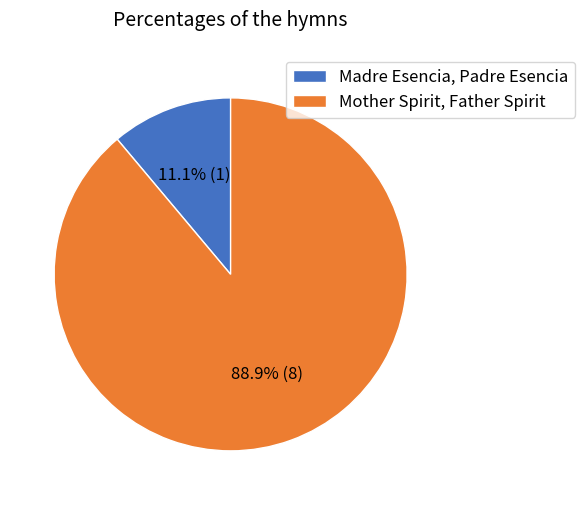

What is the ratio of the value at Mother Spirit, Father Spirit to the value at Madre Esencia, Padre Esencia?

8.0